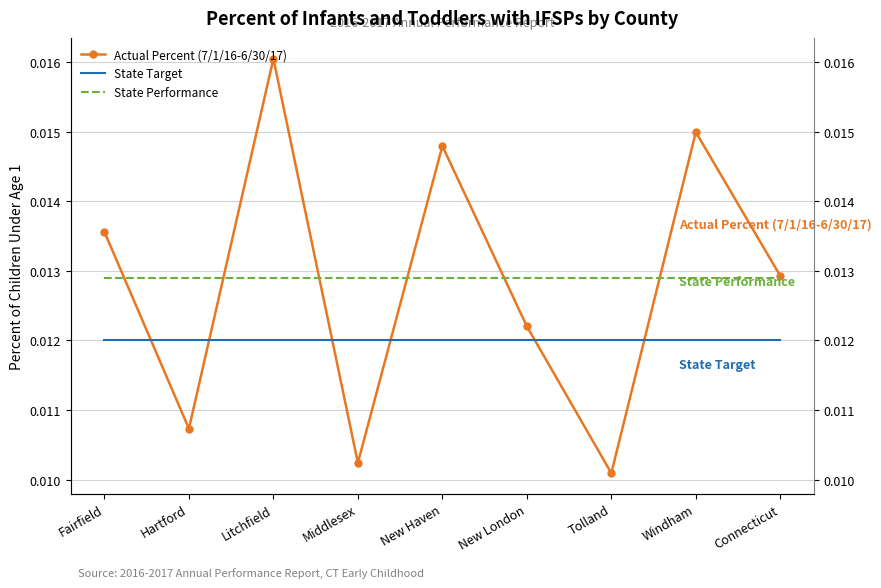

Reading left to right, transcribe all the data shown in this chart.

Actual Percent (7/1/16-6/30/17): Fairfield=0.0	Hartford=0.0	Litchfield=0.0	Middlesex=0.0	New Haven=0.0	New London=0.0	Tolland=0.0	Windham=0.0	Connecticut=0.0
State Target: Fairfield=0.0	Hartford=0.0	Litchfield=0.0	Middlesex=0.0	New Haven=0.0	New London=0.0	Tolland=0.0	Windham=0.0	Connecticut=0.0
State Performance: Fairfield=0.0	Hartford=0.0	Litchfield=0.0	Middlesex=0.0	New Haven=0.0	New London=0.0	Tolland=0.0	Windham=0.0	Connecticut=0.0